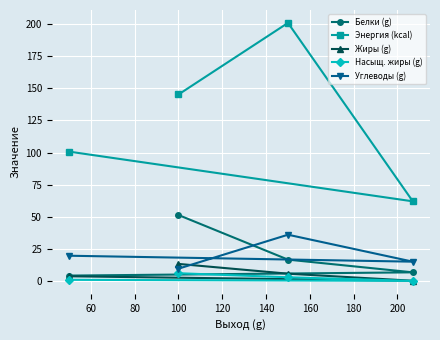

True or false: Насыщ. жиры (g) and Белки (g) intersect in this chart.

False